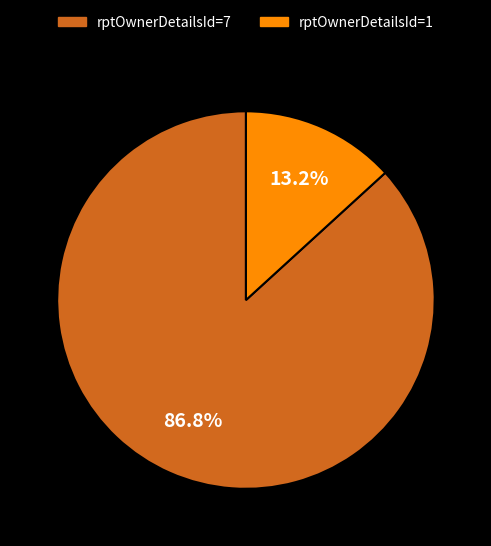

Is rptOwnerDetailsId=1 the majority of the pie?

No